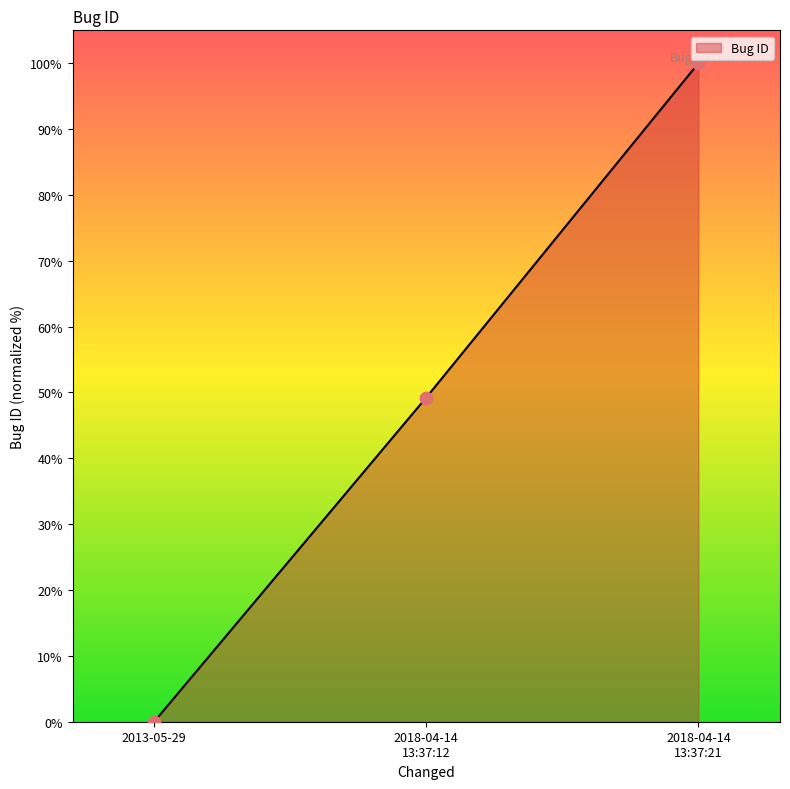

What position from the right is 2013-05-29?

3